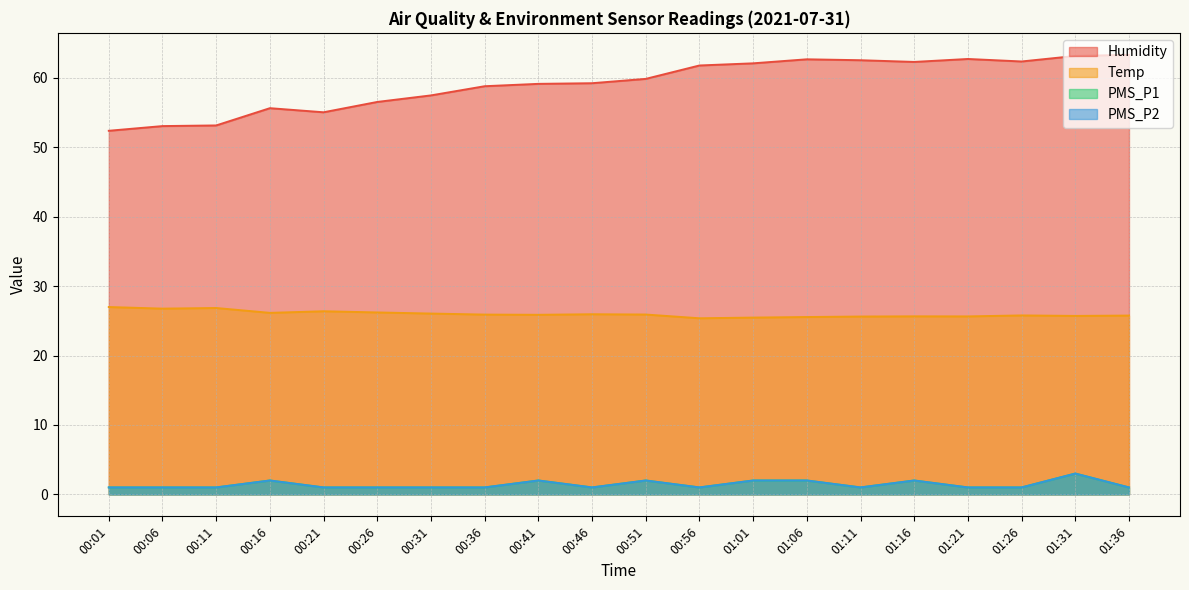

What is the spread (max minus min) of values at 00:06?

52.1